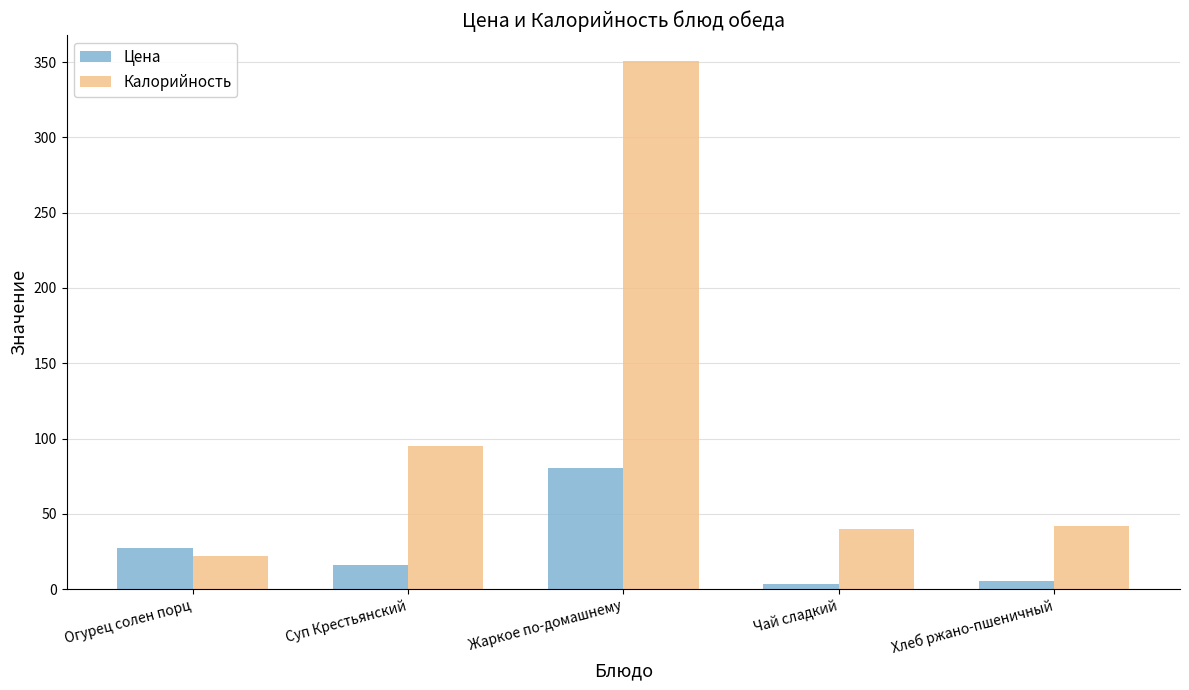

Reading left to right, extract all data points from this chart.

Цена: 27.3	16.1	80.2	3.5	5.1
Калорийность: 21.7	94.8	350.5	40.0	42.0